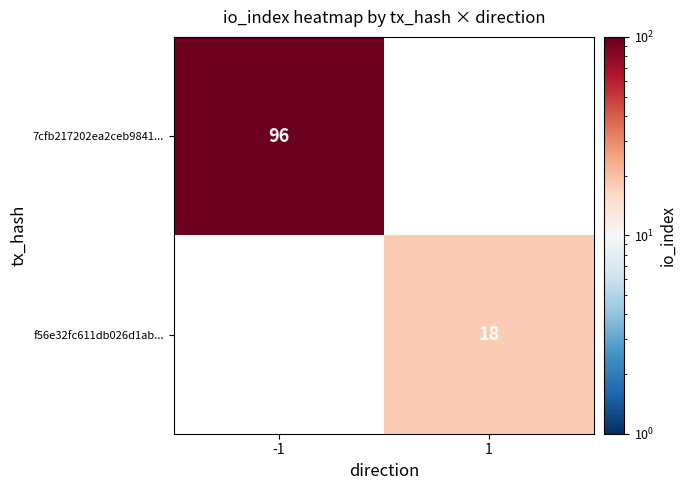

The f56e32fc611db026d1ab... series shows 18 at 1. True or false?

True